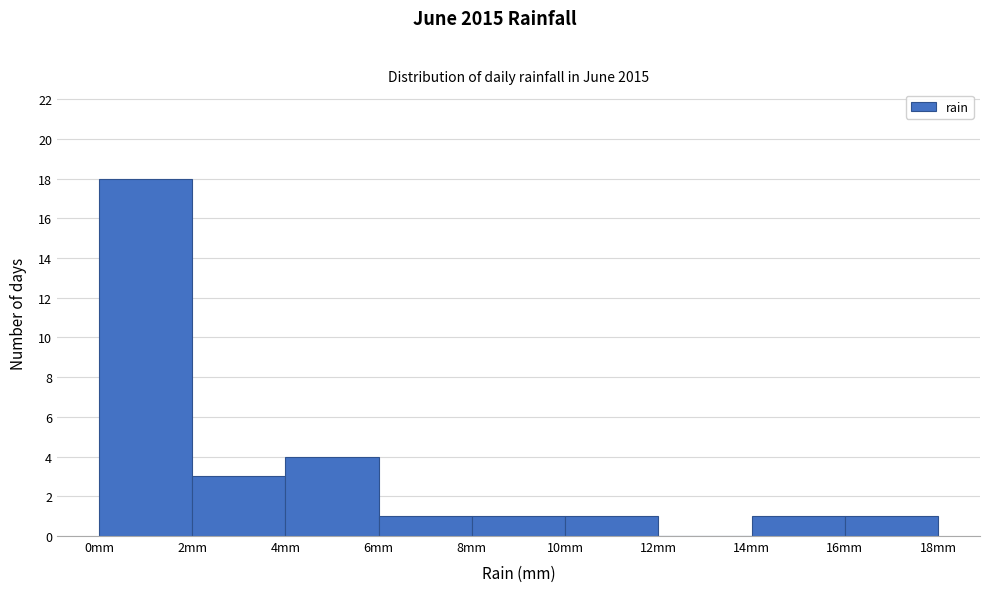

Reading left to right, transcribe this chart: for each bar, give the range it covers on the x-axis and its height. The values are not printed on the chart, so give them approximately, as read against the axis.

0 to 2: 18
2 to 4: 3
4 to 6: 4
6 to 8: 1
8 to 10: 1
10 to 12: 1
12 to 14: 0
14 to 16: 1
16 to 18: 1